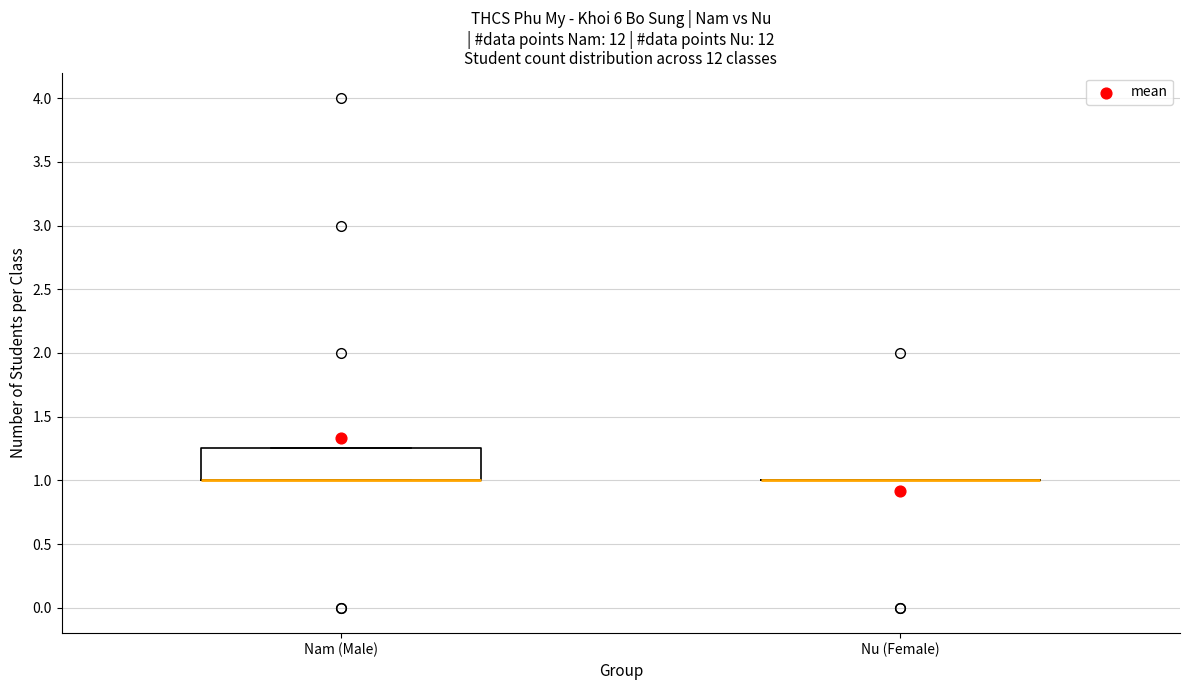

Reading left to right, read every box against the y-axis: the position of its median line, the range the box covers, and the ends of its whiskers. The values are not printed on the chart, so give them approximately, as read against the axis.

Nam (Male): median 1.00 (drawn on the box's lower edge), box 1.00 to 1.25, whiskers 1.00 to 1.25
Nu (Female): box collapsed to a line at 1.00, whiskers 1.00 to 1.00